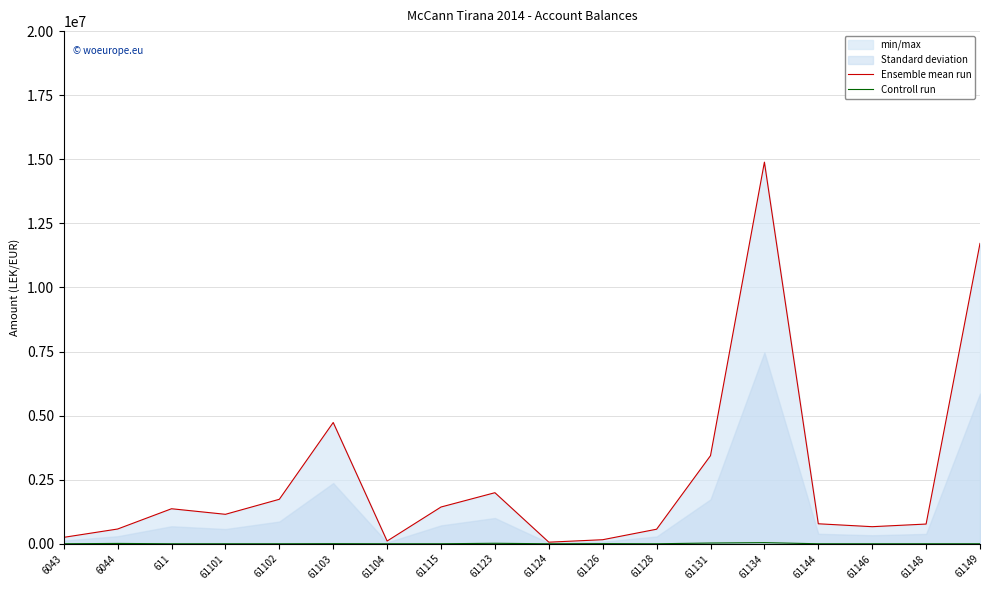

True or false: Ensemble mean run and Controll run intersect in this chart.

False